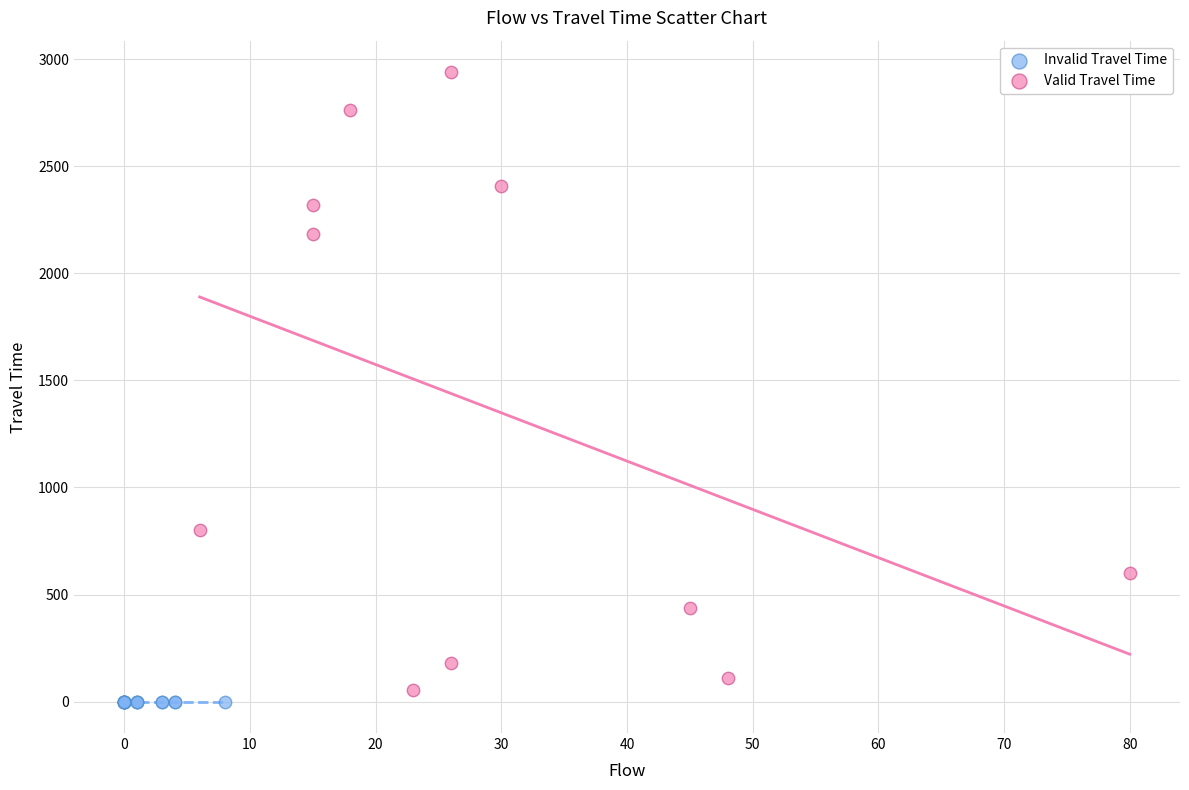

Which series reaches the maximum Y coordinate?

Valid Travel Time